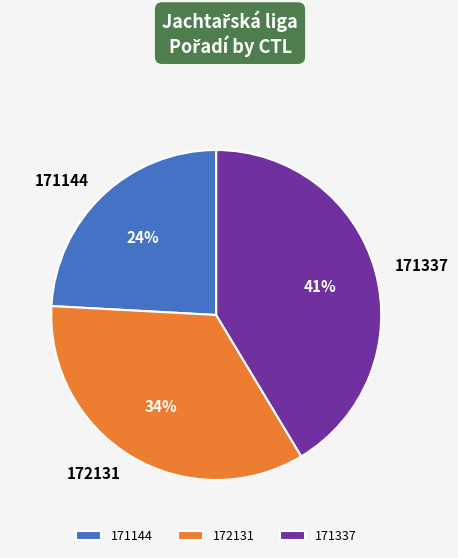

Does 171337 represent more than half of the total?

No